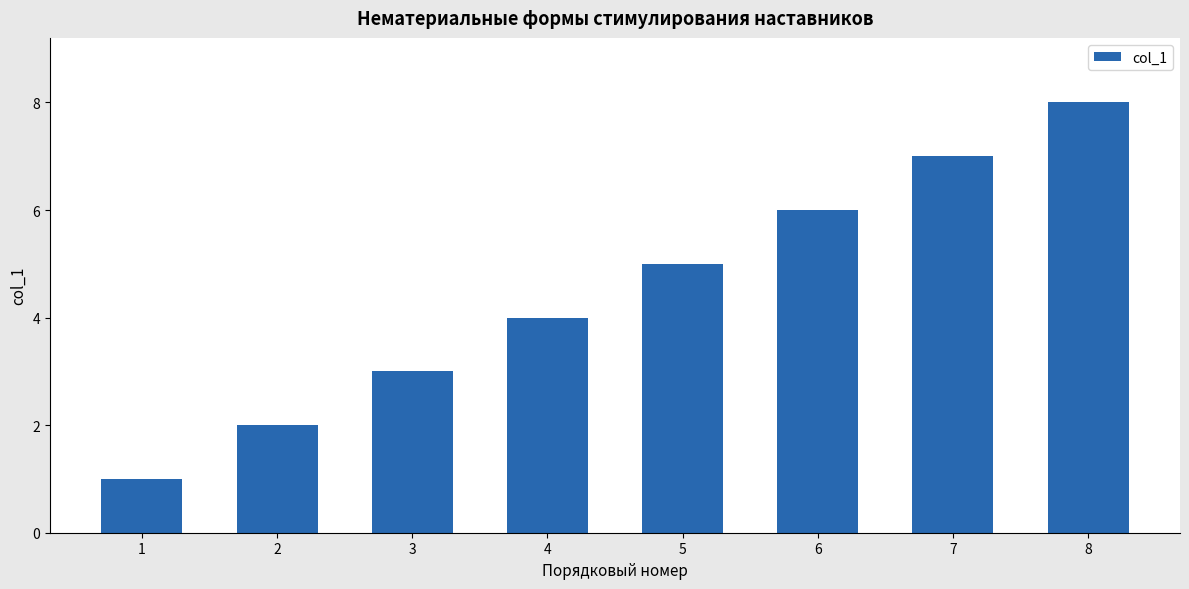

Reading left to right, list all the values displayed in this chart.

1	2	3	4	5	6	7	8